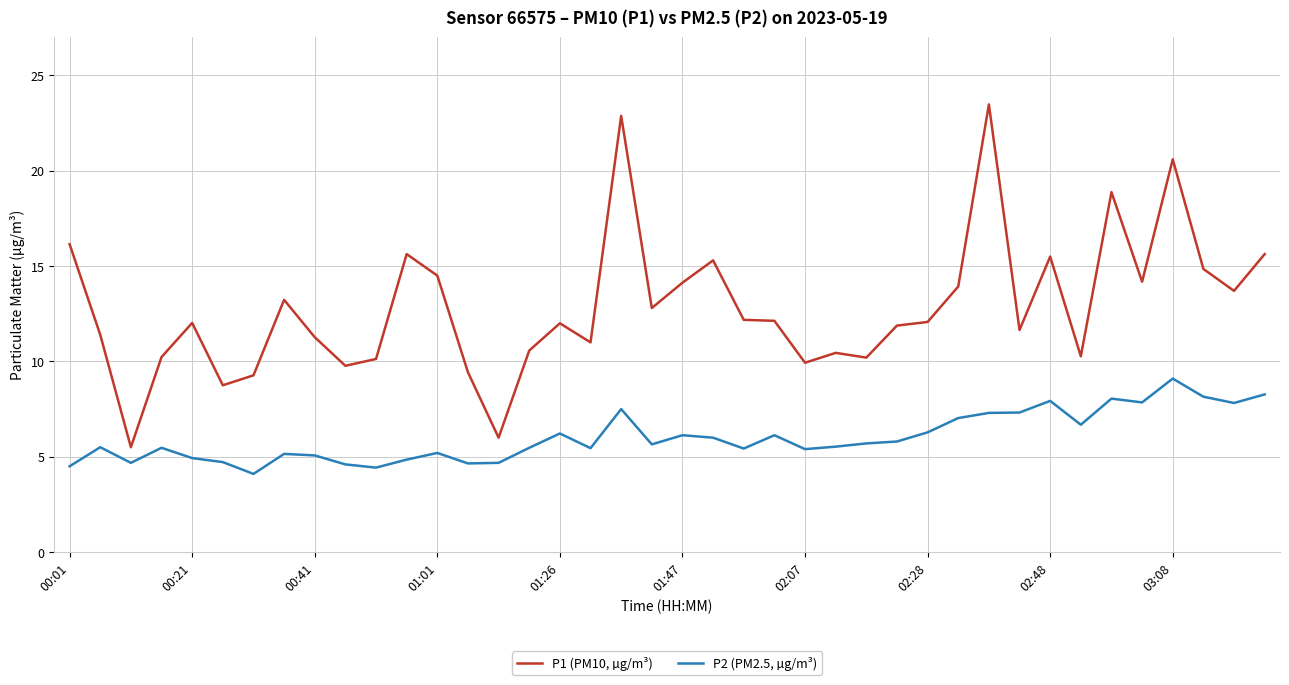

Which series has the largest range (max minus min)?

P1 (PM10, µg/m³)